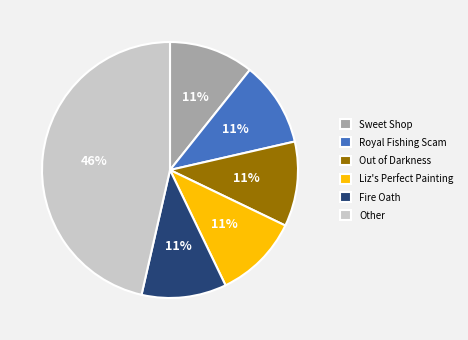

To the nearest percent, what percentage of the pie is Out of Darkness?

11%